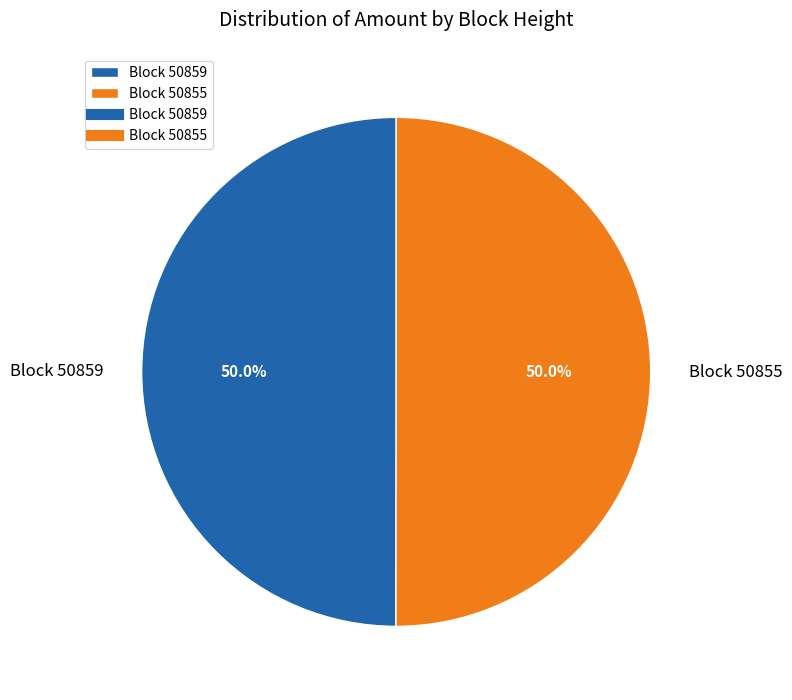

Approximately how many times larger is the value at Block 50855 compared to Block 50859?

1.0